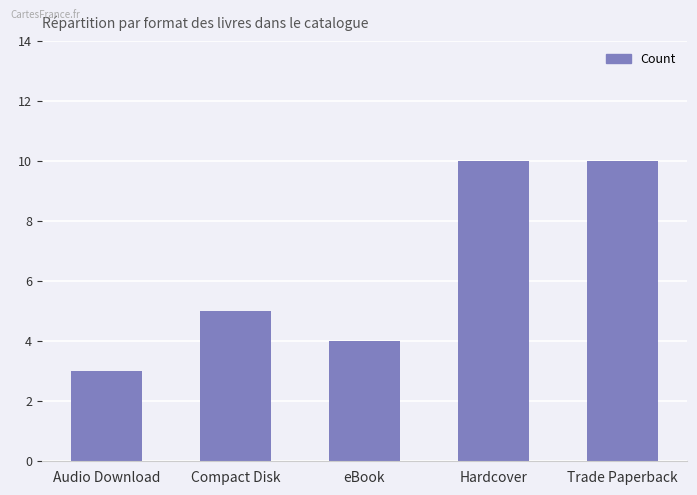

What is the label of the 1st bar from the left?

Audio Download